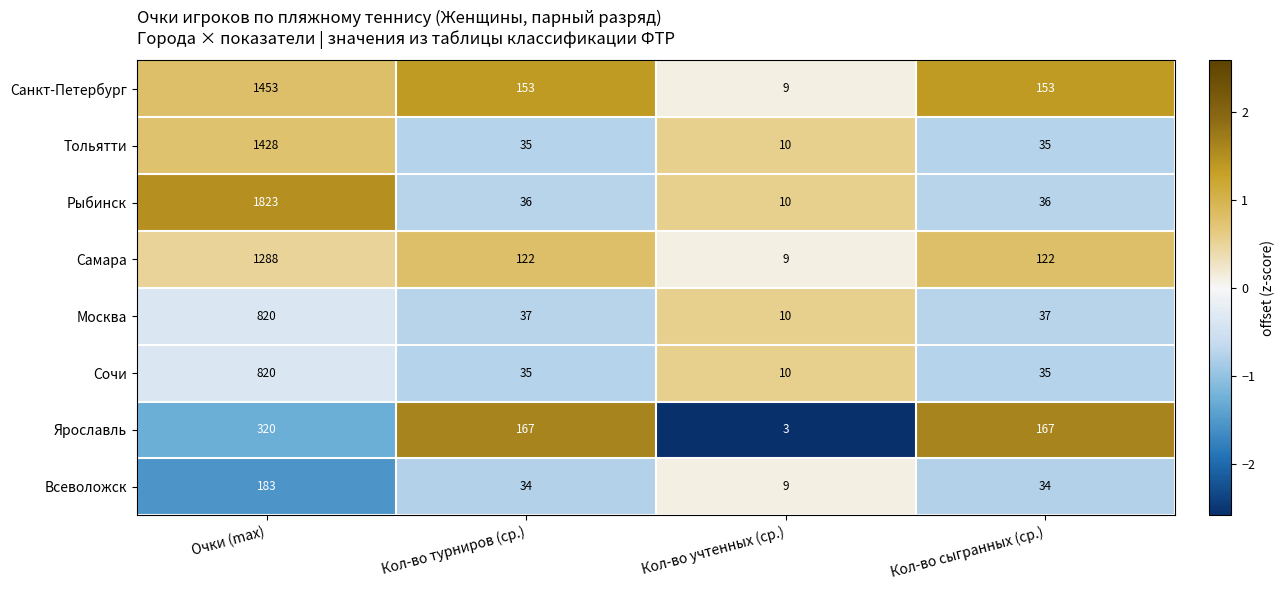

Where does the Всеволожск series first go above 34?

Очки (max)